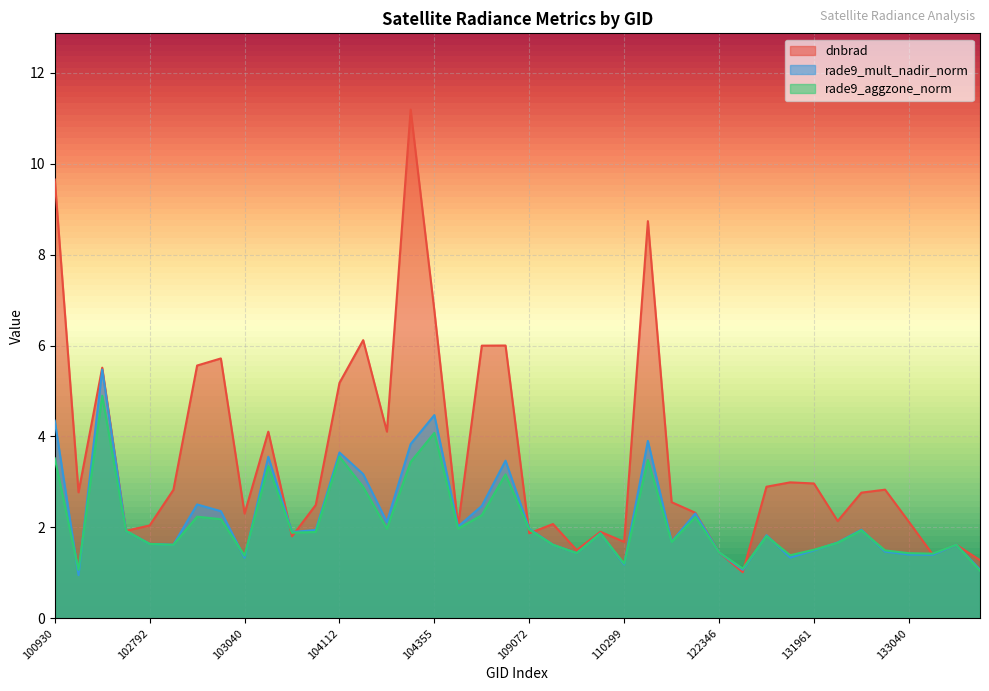

True or false: dnbrad has a value of 11.2 at 104346.

True